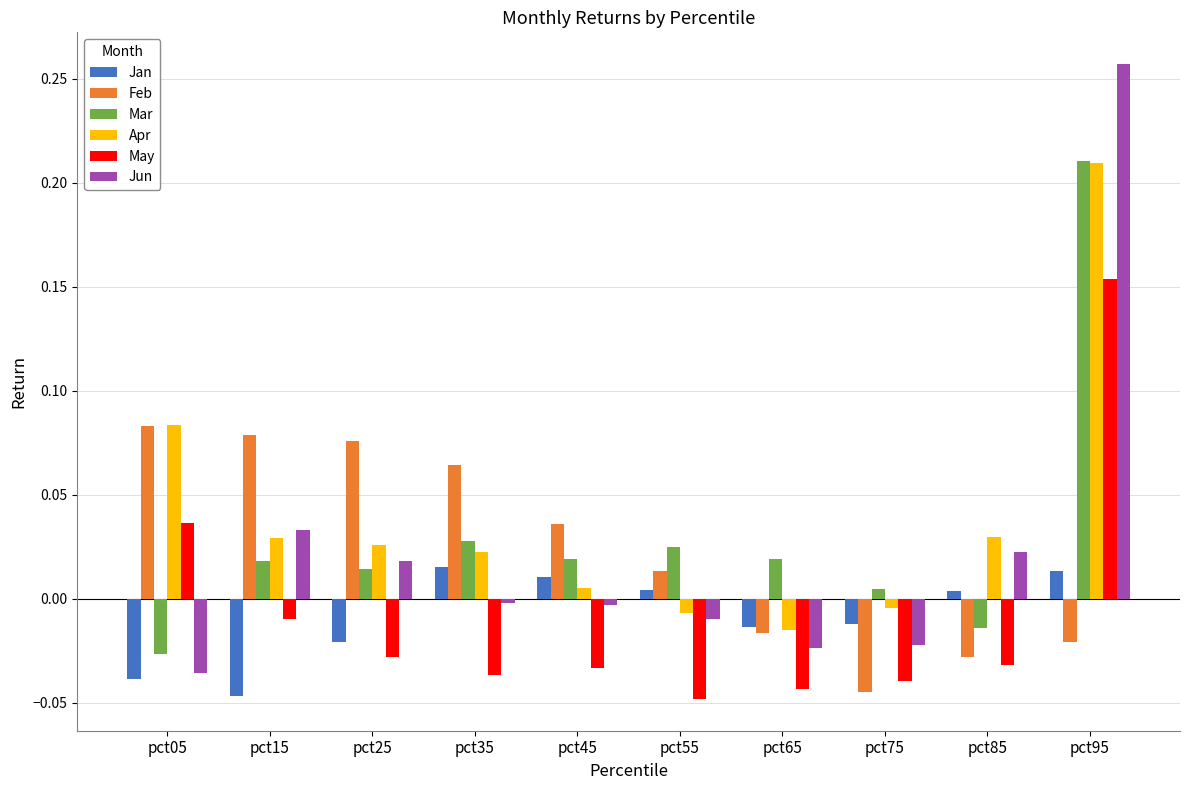

The Apr series shows 0.0 at pct45. True or false?

True